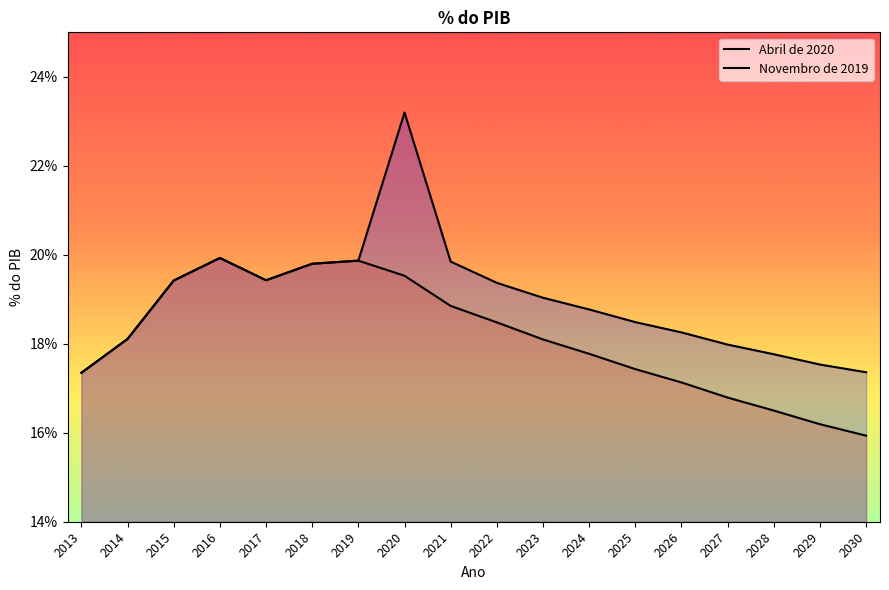

What is the value of the Novembro de 2019 point at the 1st from the left?

17.3